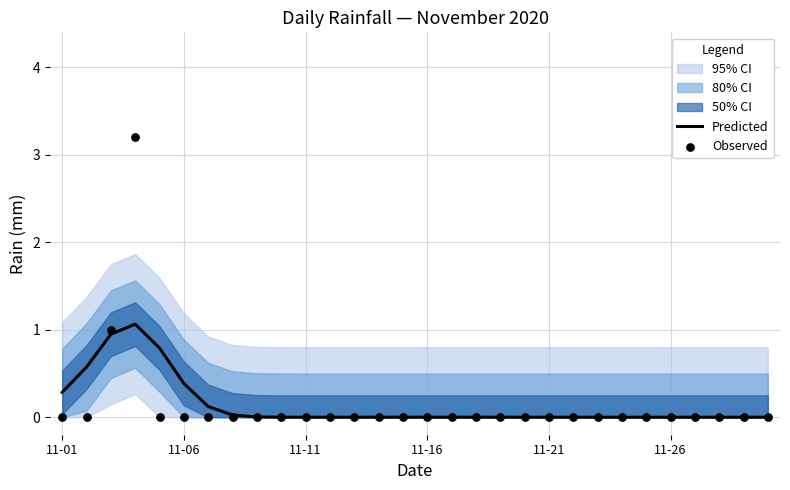

What is the highest value of the Predicted series?

1.1